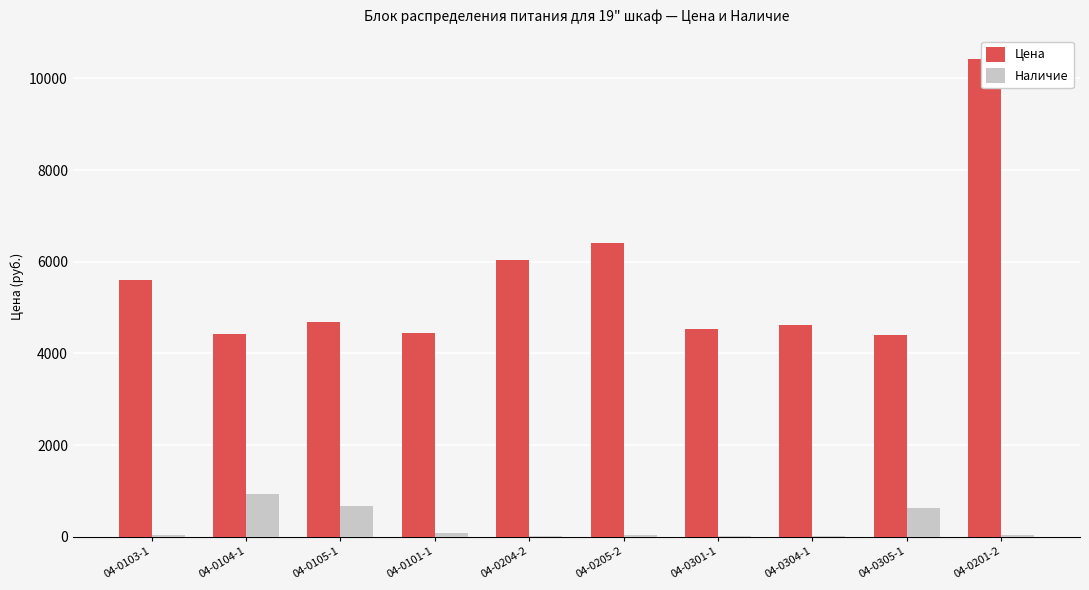

At how many categories does at least one series exceed 806?

10